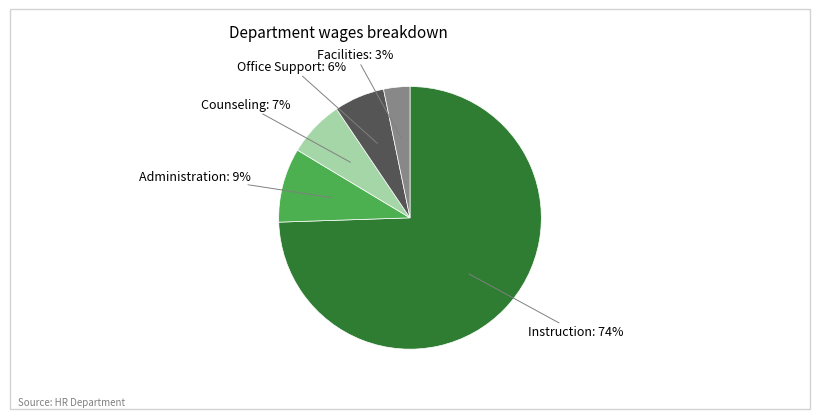

How many slices are in this pie chart?

5